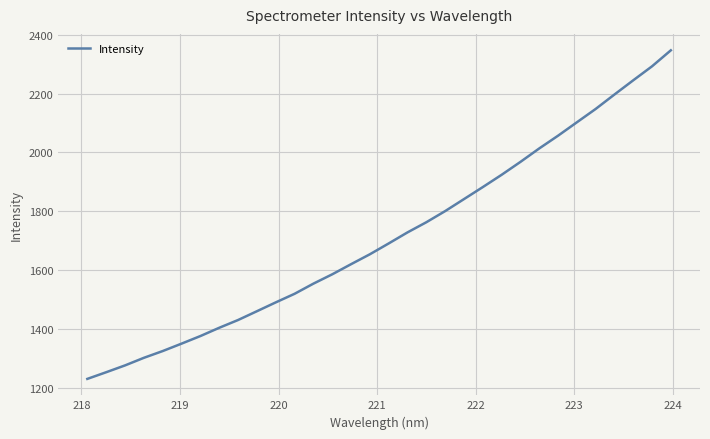

How many lines are shown in the chart?

1